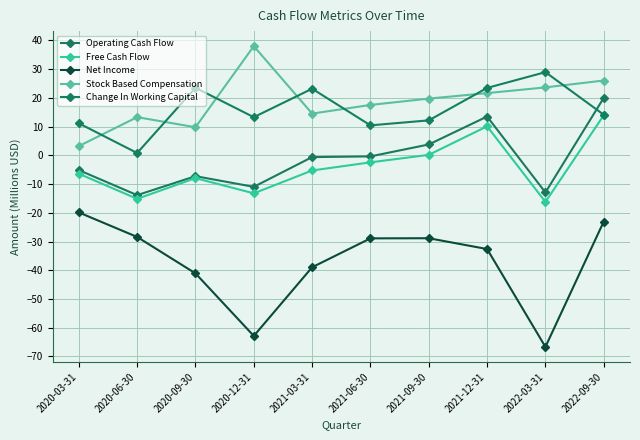

At which category does the chart reach its peak across all series?

2020-12-31